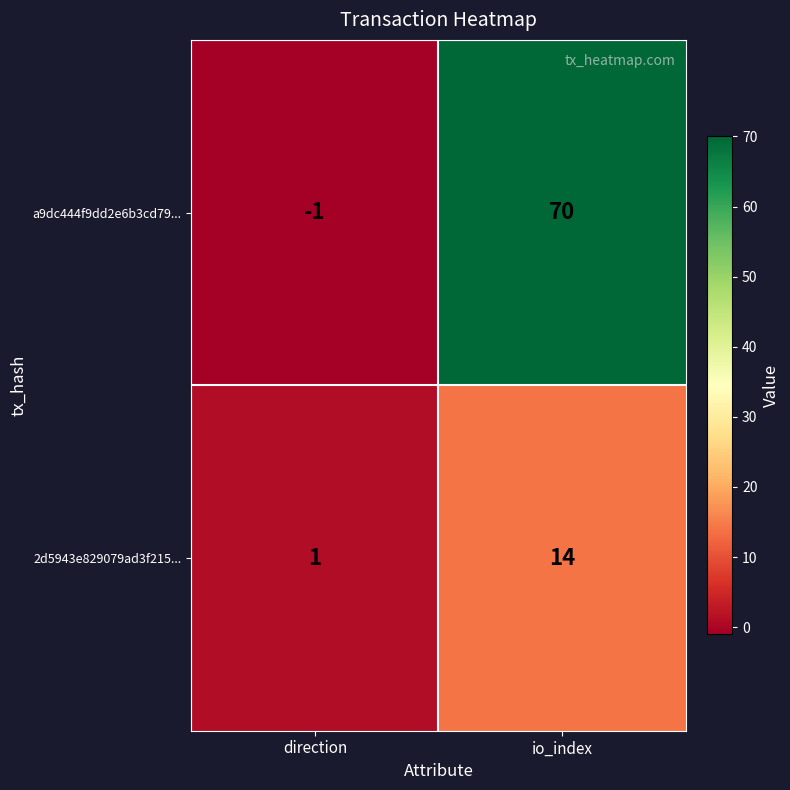

Where is a9dc444f9dd2e6b3cd79... nearest to the value 34?

direction